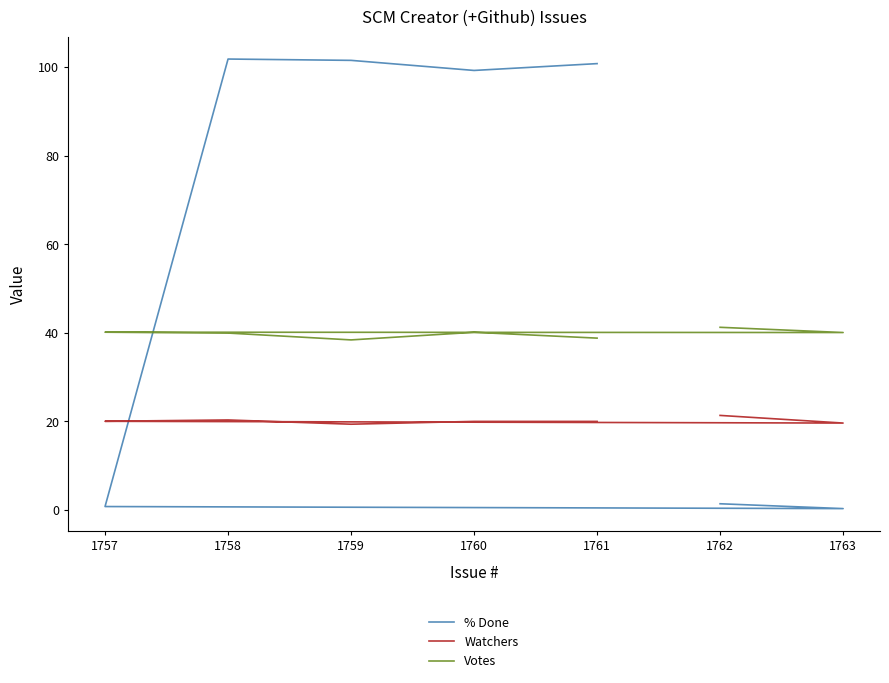

Where is the first local maximum for % Done?

1758